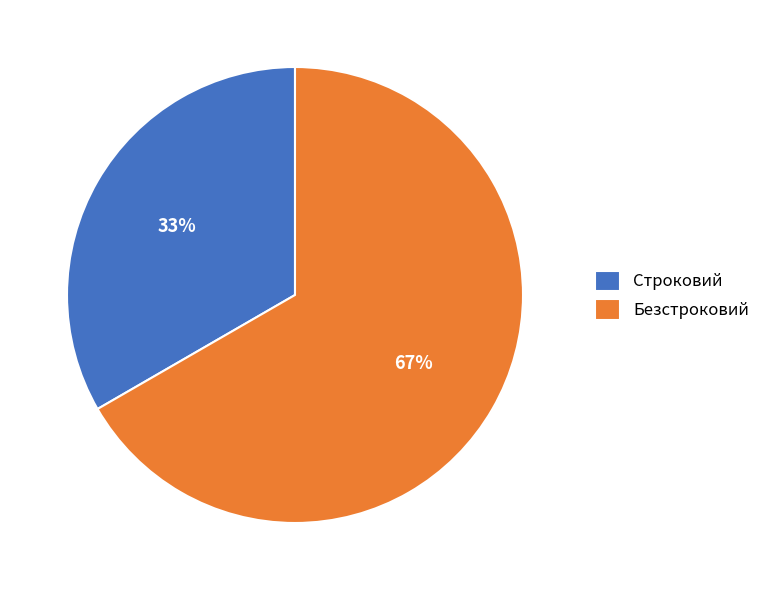

Rank the categories by value from highest to lowest.

Безстроковий, Строковий